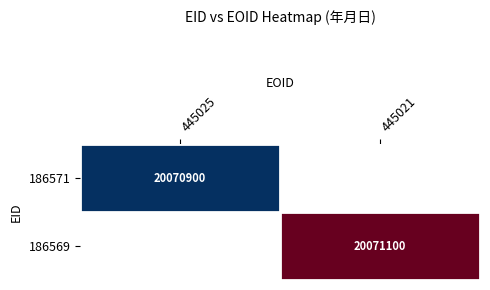

The 186571 series shows 34684102 at 445025. True or false?

False